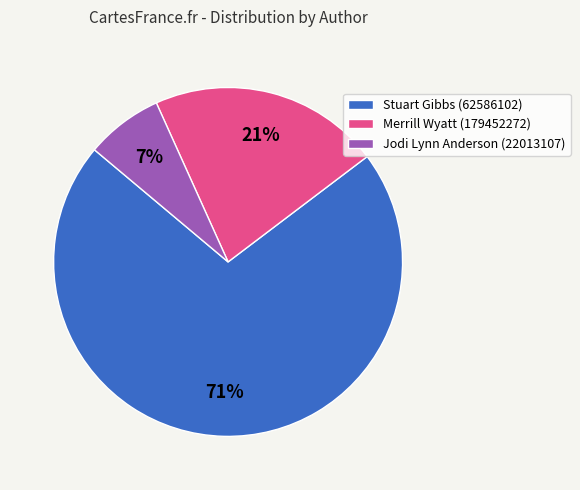

To the nearest percent, what percentage of the pie is Merrill Wyatt (179452272)?

21%